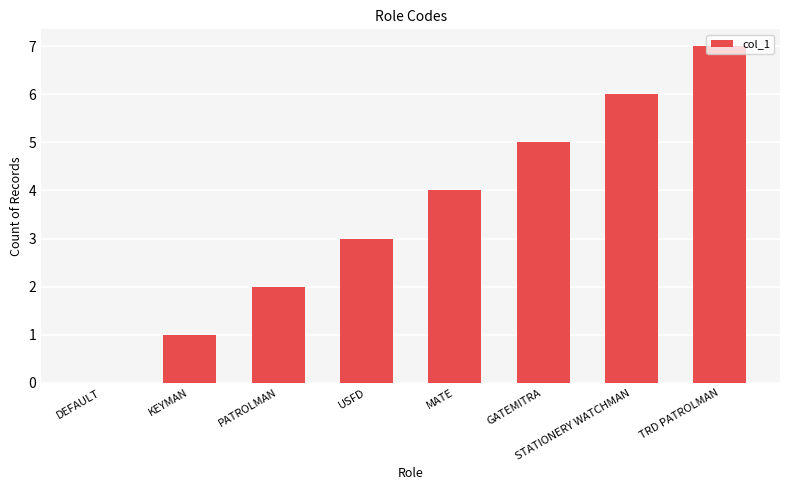

The chart shows a value of 2 at PATROLMAN. True or false?

True